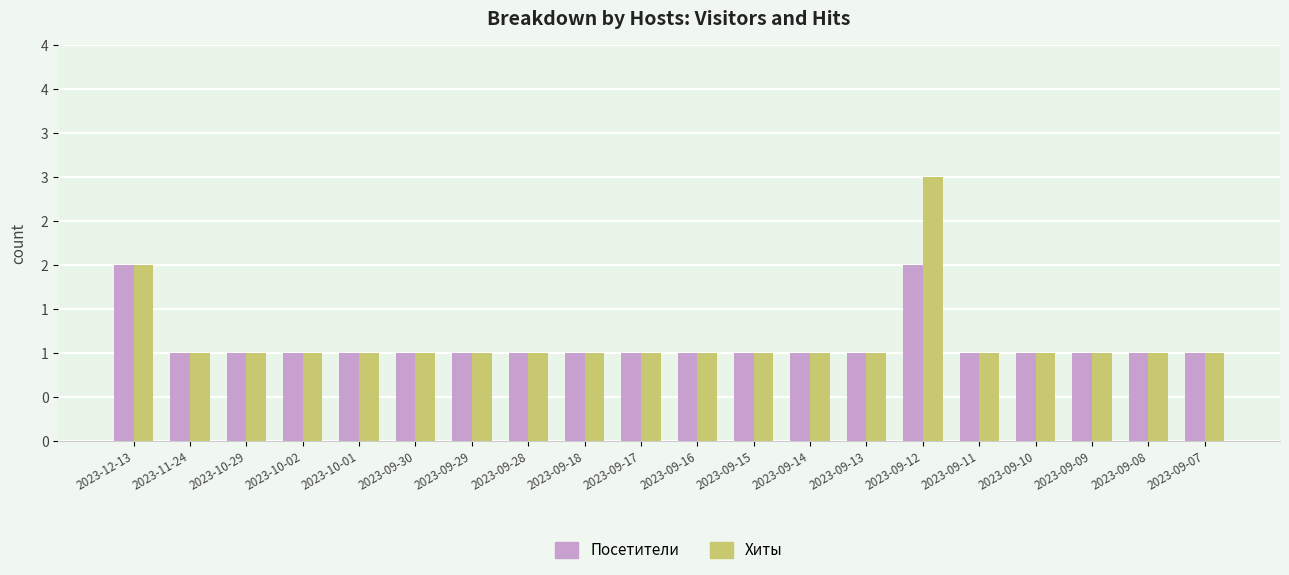

What is the label of the 14th bar from the right?

2023-09-29